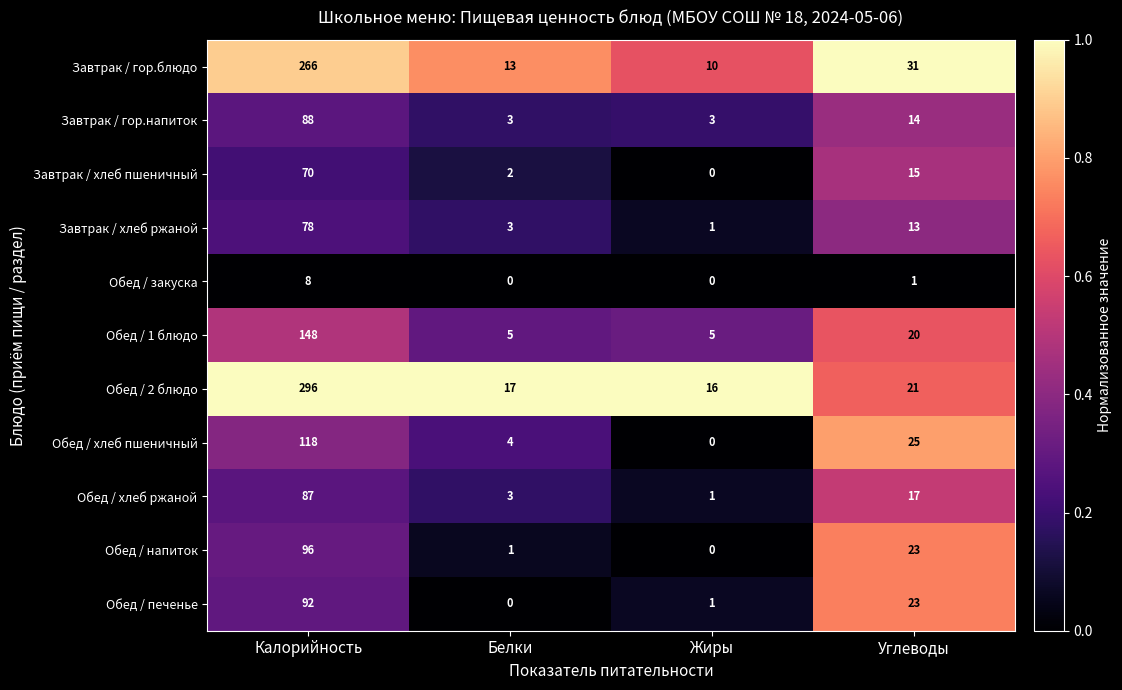

What is the difference between the second highest and second lowest values in the Обед / 2 блюдо series?

4